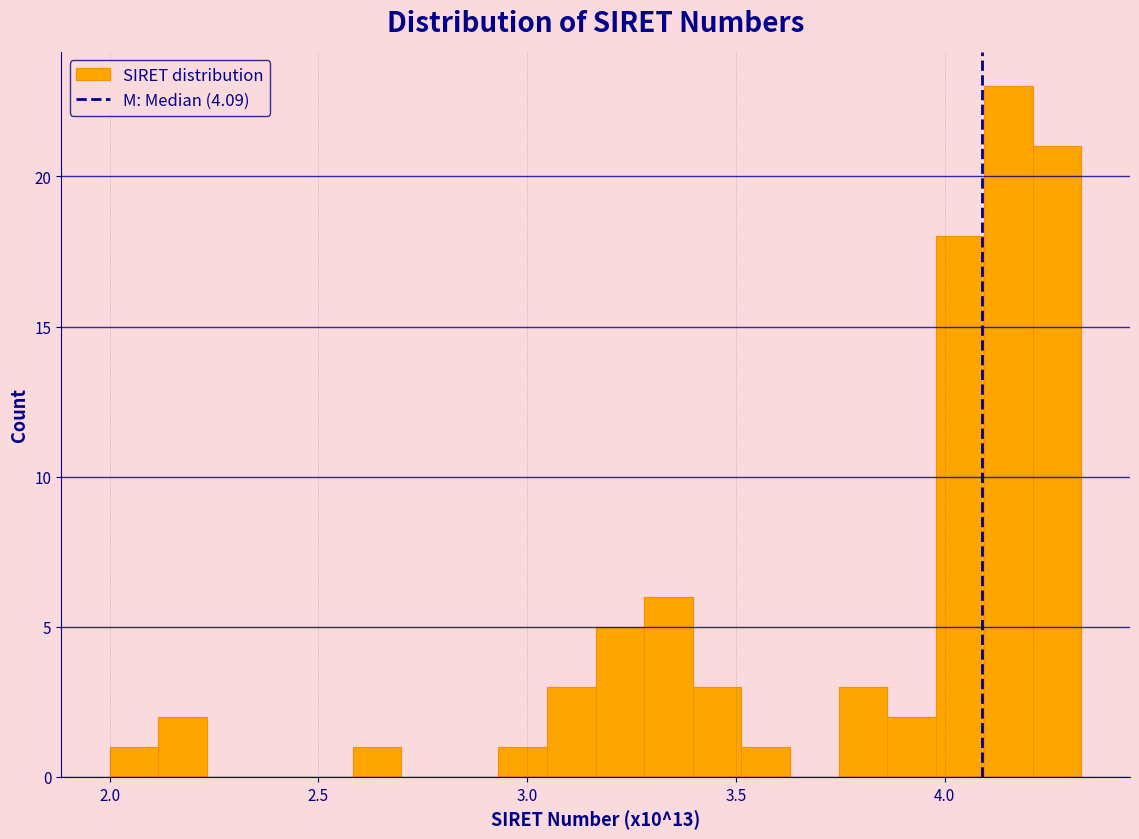

Read against the x-axis, roughly where is the centre of the tallest bar?

4.15